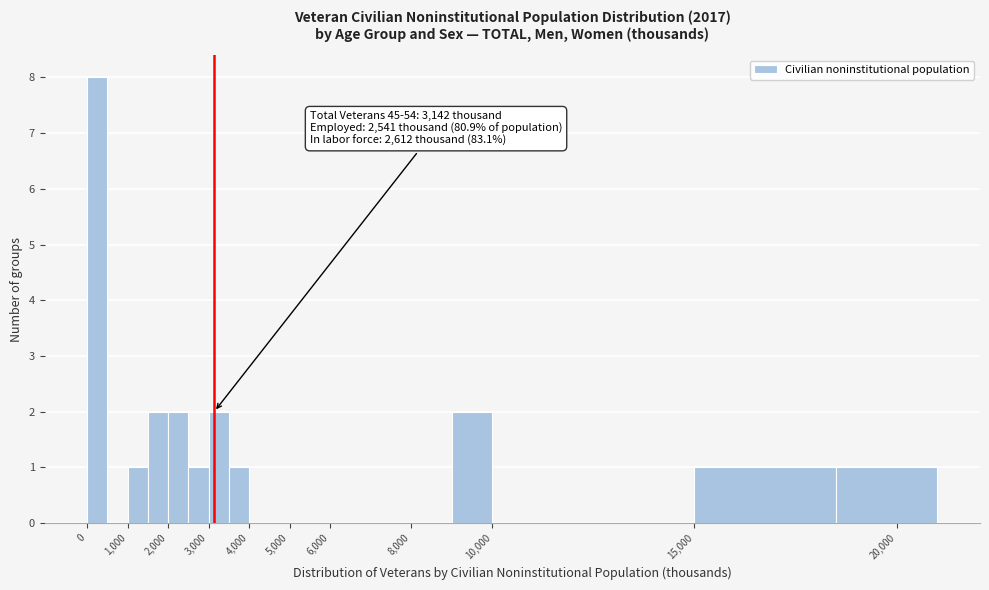

Over which range of the x-axis is the bar tallest?

0 to 500